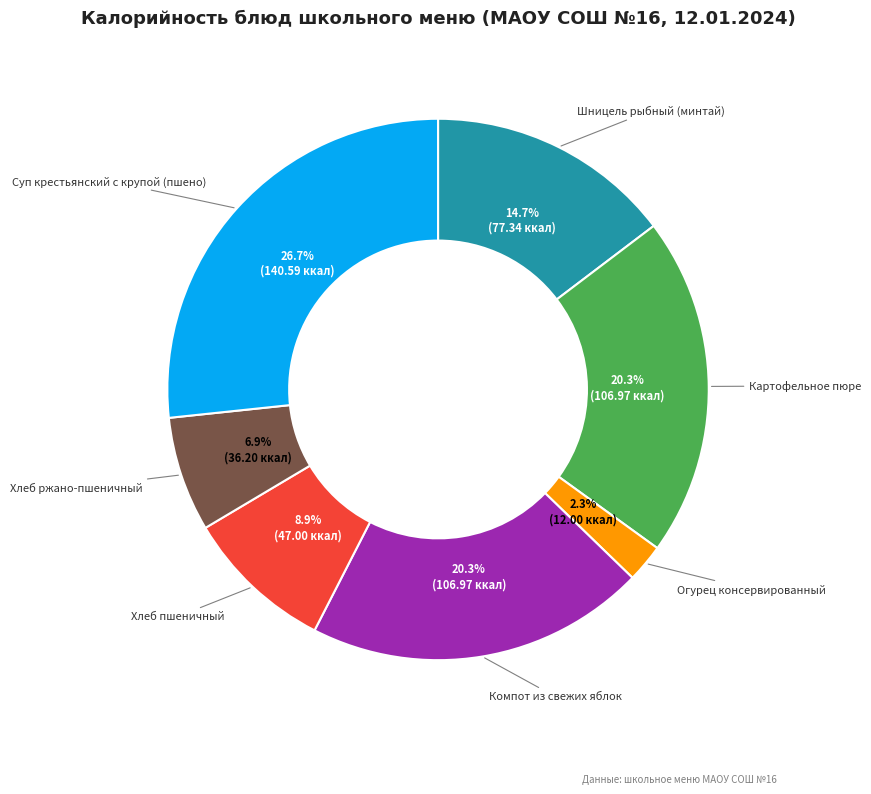

What is the largest slice in the pie chart?

Суп крестьянский с крупой (пшено)